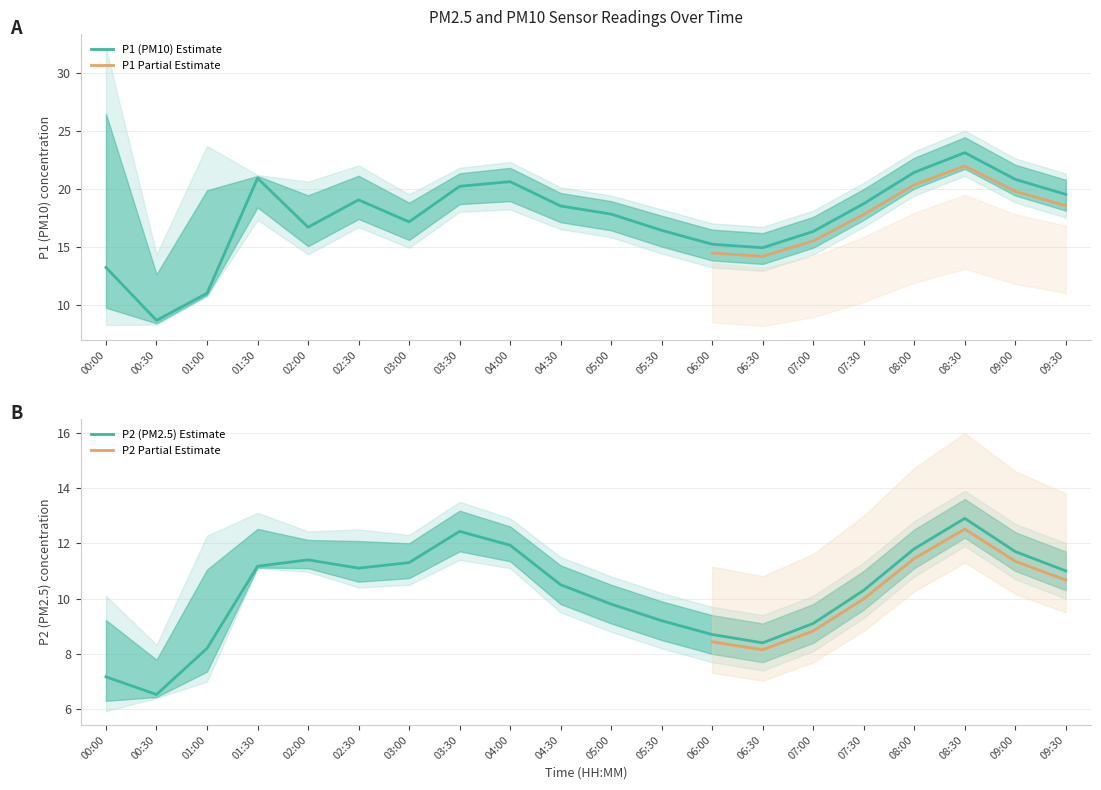

What is the value of the P1_upper point at the 20th from the left?

21.3